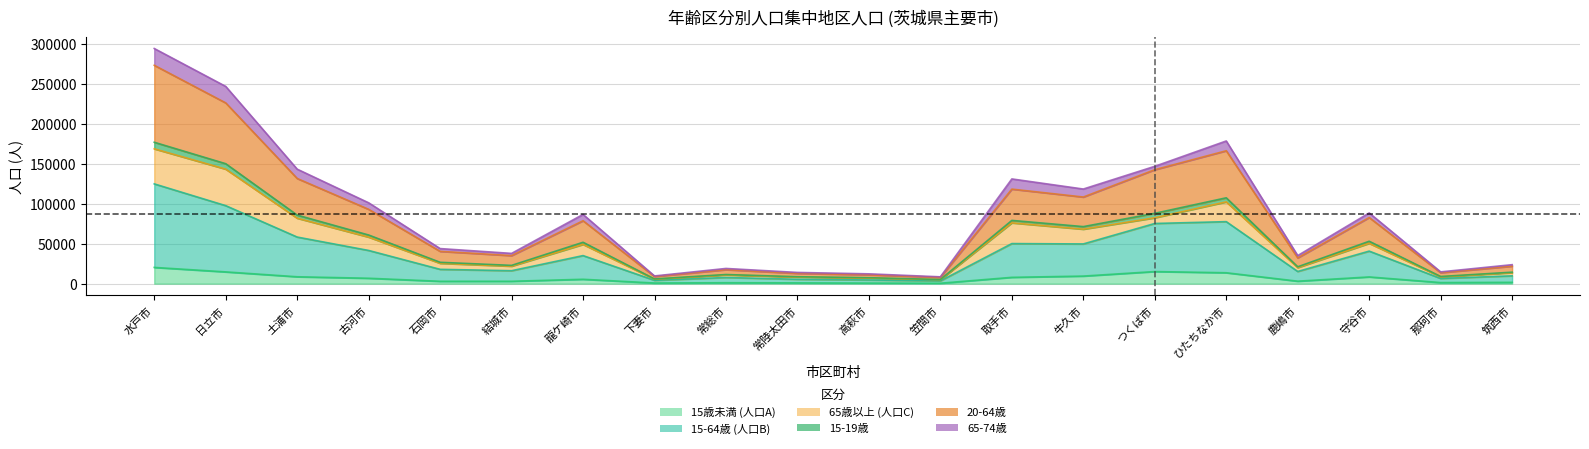

How many values in the 15-64歳 (人口B) series exceed 35074?

9